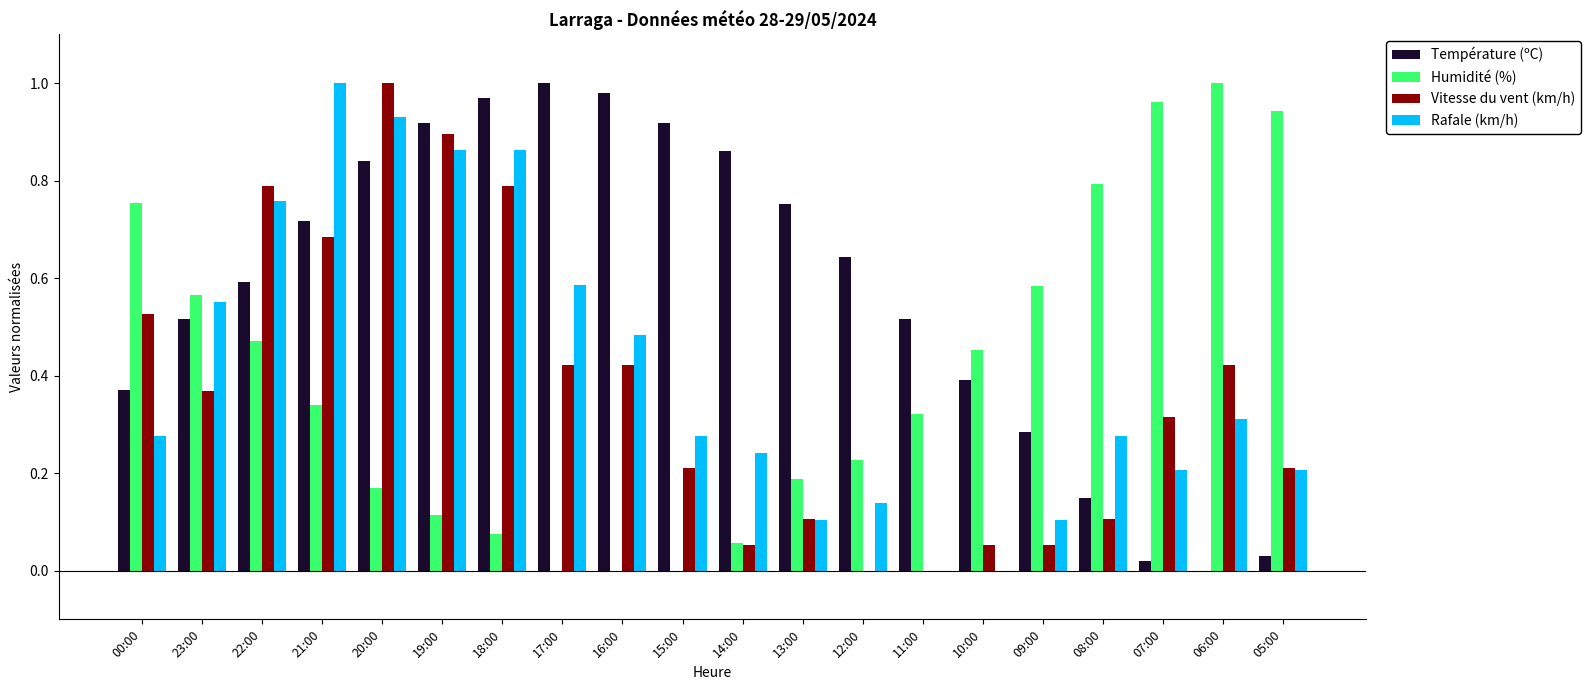

Which series changed the most between 18:00 and 10:00?

Rafale (km/h)